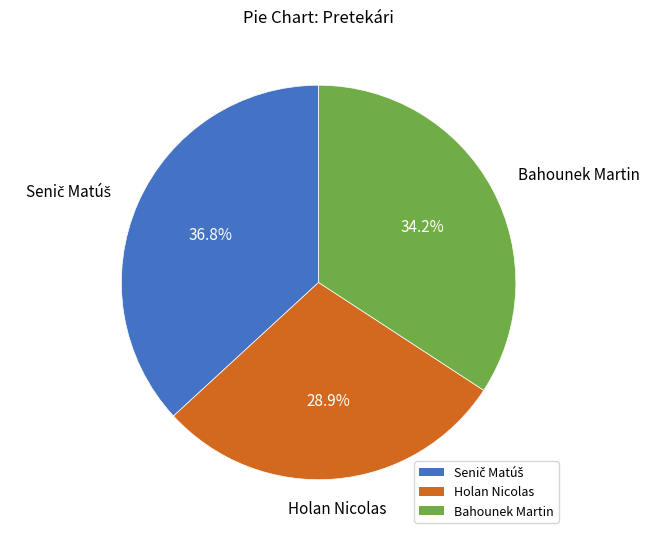

Is Holan Nicolas the majority of the pie?

No